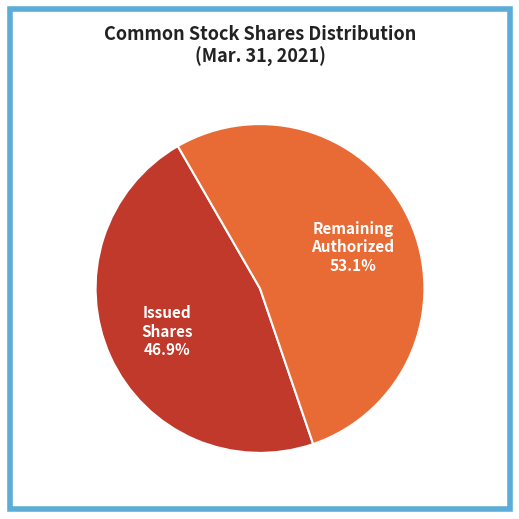

How many slices are in this pie chart?

2